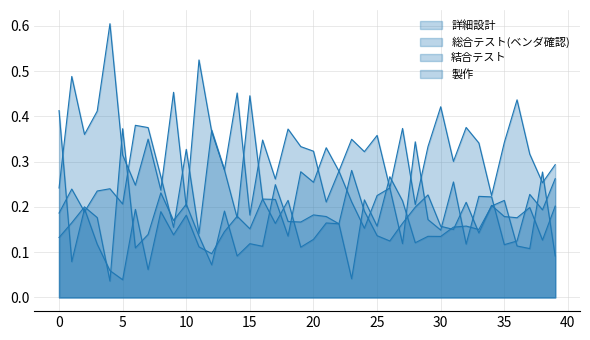

What is the greatest value displayed?

0.6